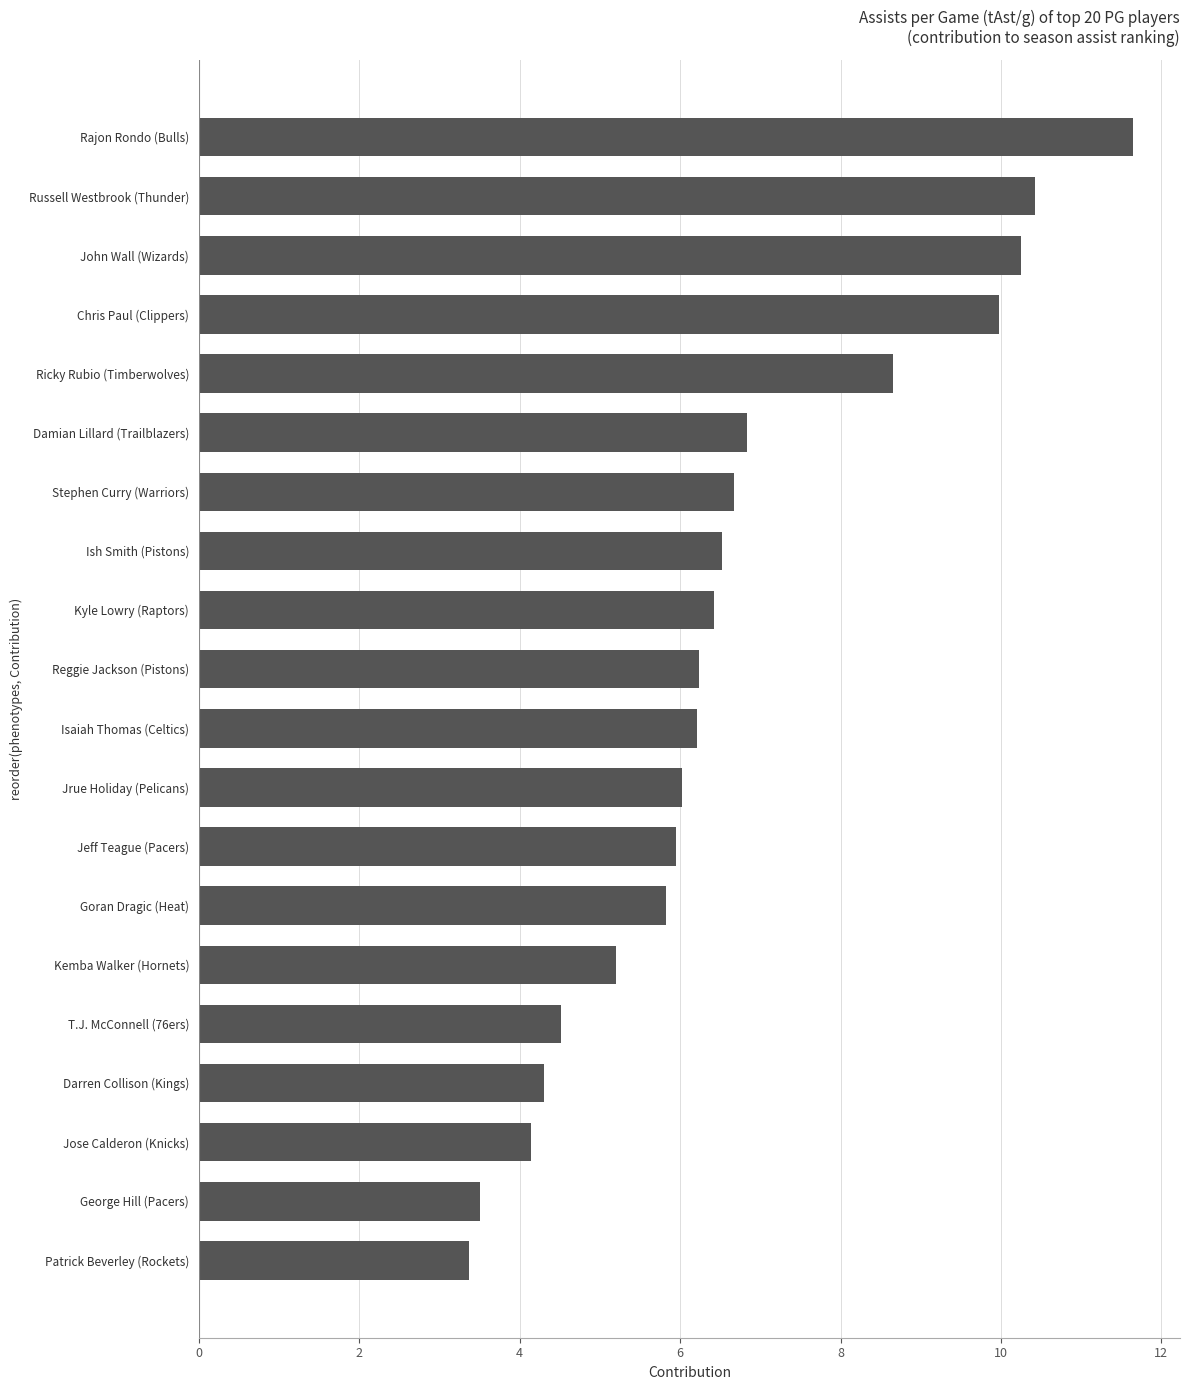

What value does the data have at Goran Dragic (Heat)?

5.8